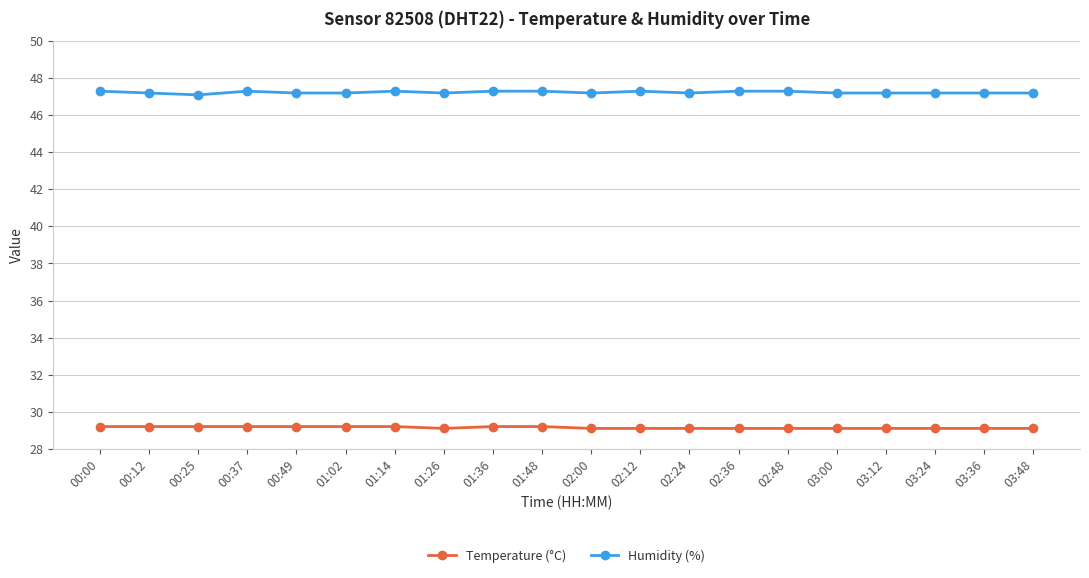

True or false: Temperature (°C) and Humidity (%) cross at least once.

False